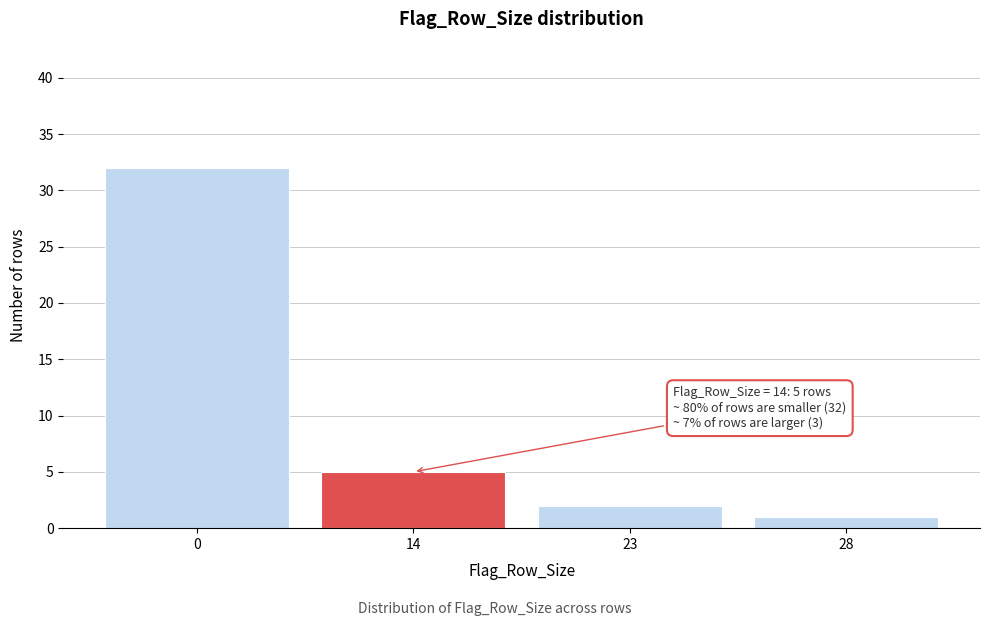

Reading left to right, transcribe all the data shown in this chart.

32	5	2	1